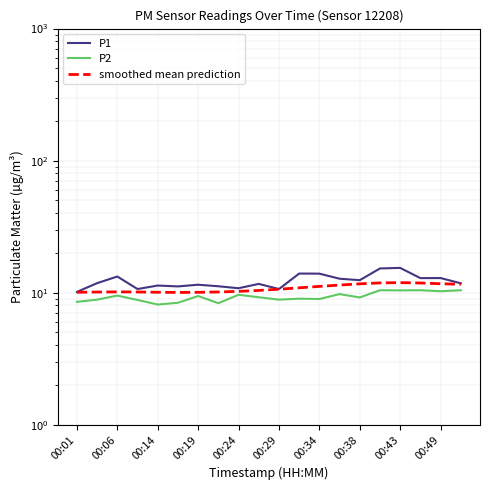

Is the value of smoothed mean prediction at 15 greater than the value of P2 at 00:14?

Yes